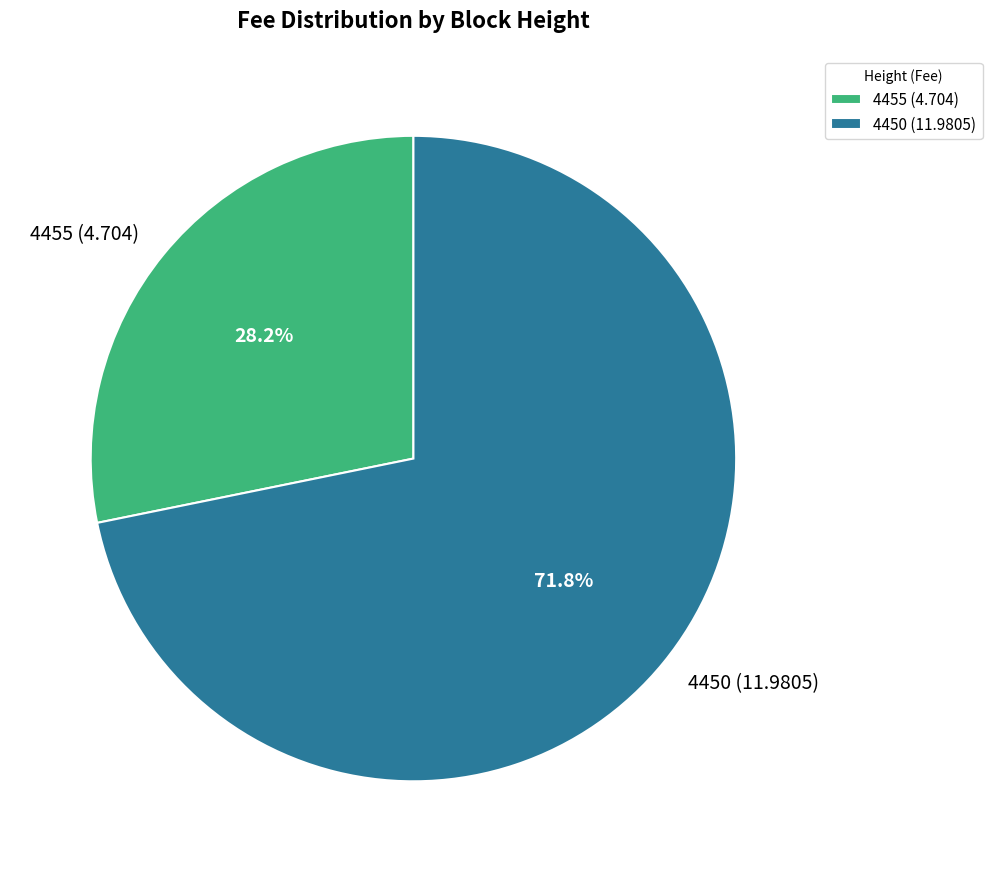

To the nearest percent, what portion does 4455 represent?

28%